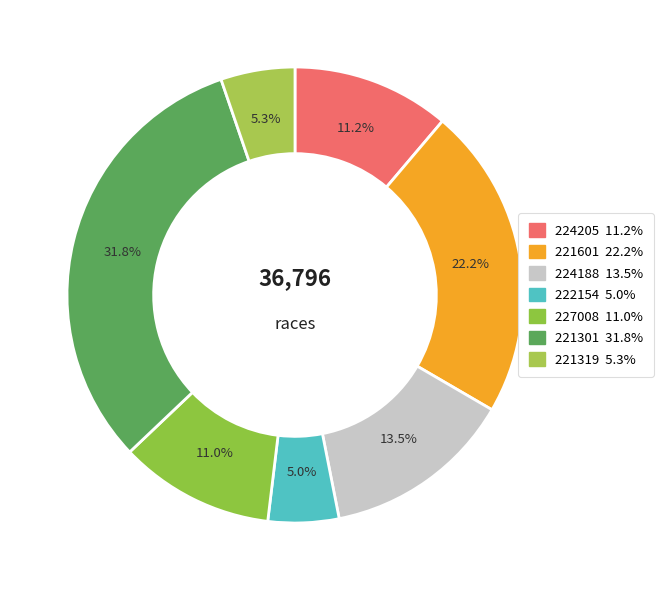

Rank the categories by value from lowest to highest.

222154, 221319, 227008, 224205, 224188, 221601, 221301